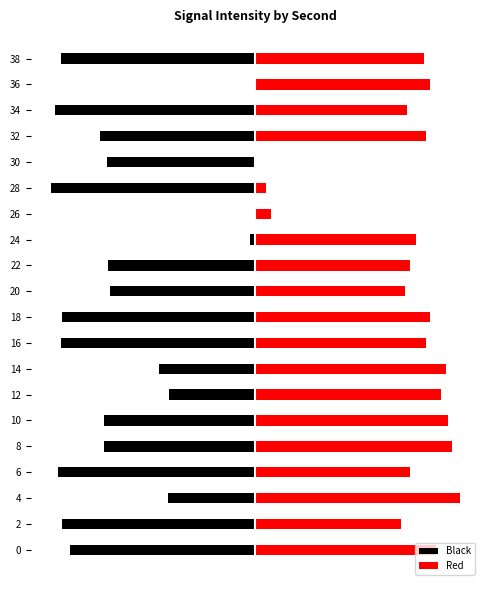

How many values in Black are below zero?

19